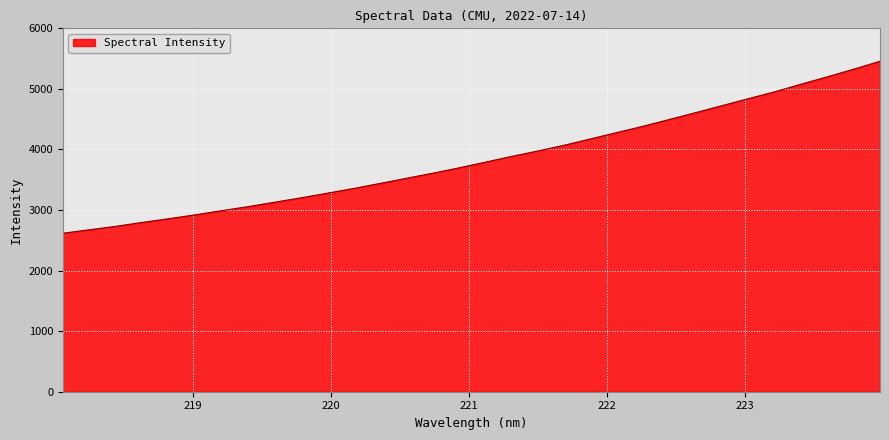

What is the greatest value displayed?

5456.6